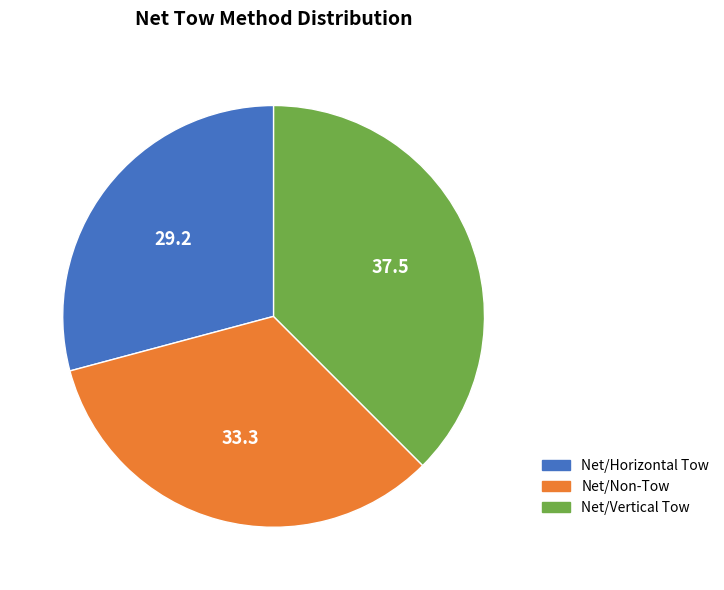

How many slices are in this pie chart?

3